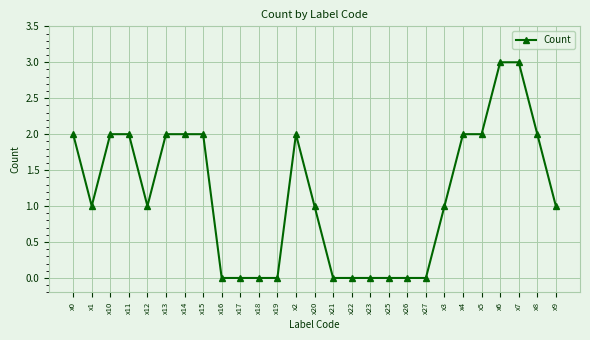

Is it true that the value at x19 is 0?

True